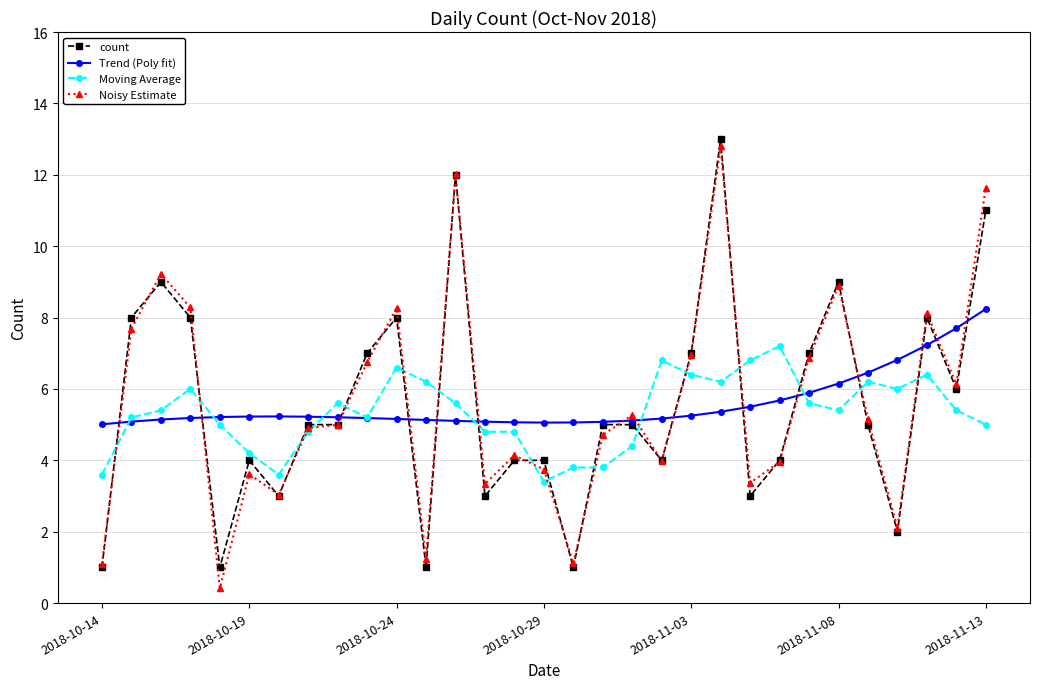

What is the minimum value shown in the chart?

0.4